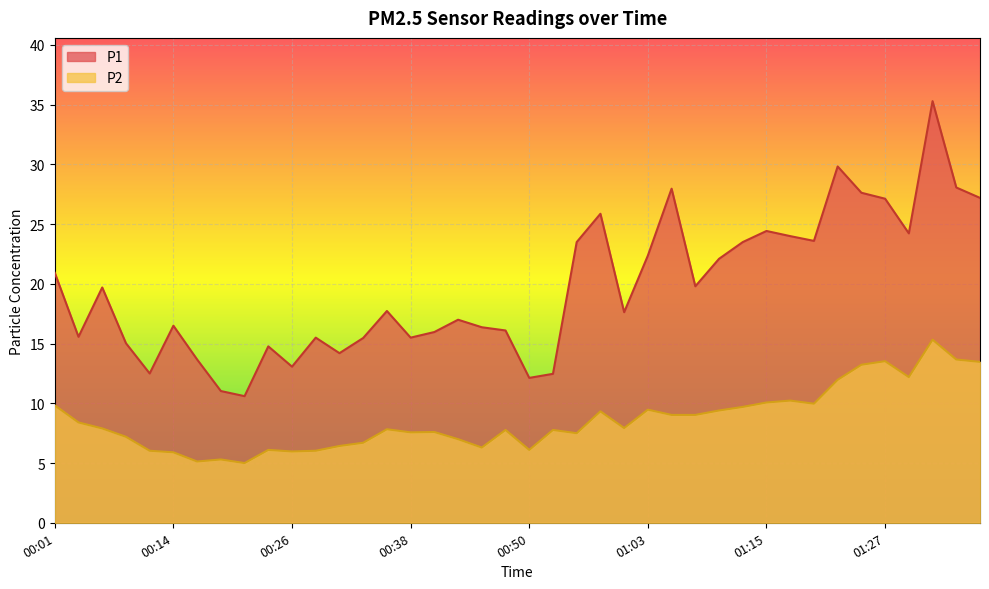

Where is P1 nearest to the value 22?

01:10